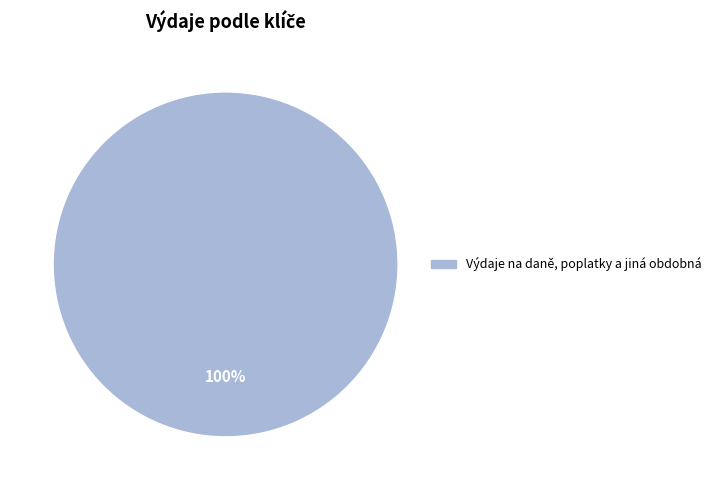

Does any single category account for the majority?

Yes